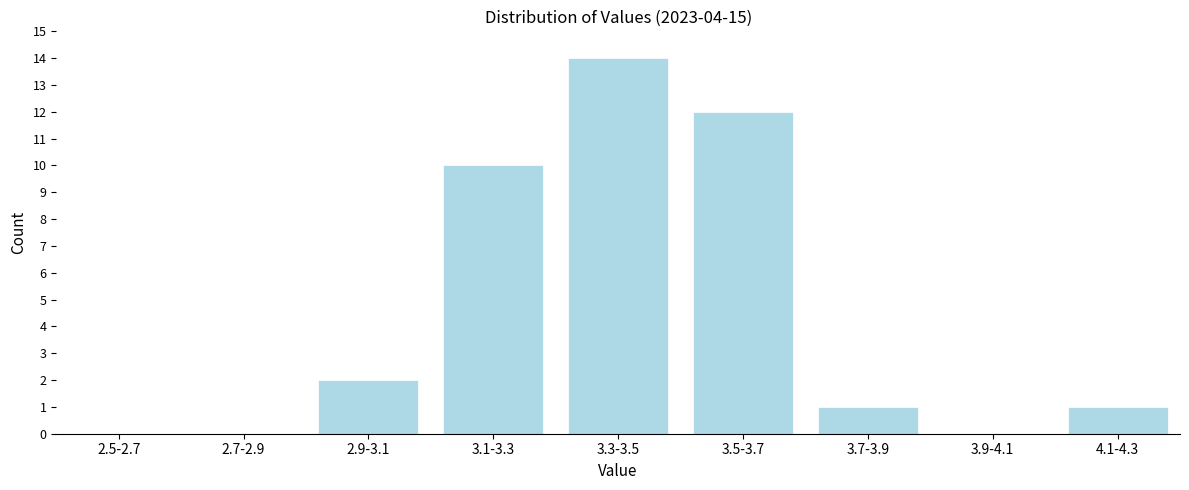

Reading left to right, transcribe all the data shown in this chart.

2.5-2.7=0	2.7-2.9=0	2.9-3.1=2	3.1-3.3=10	3.3-3.5=14	3.5-3.7=12	3.7-3.9=1	3.9-4.1=0	4.1-4.3=1